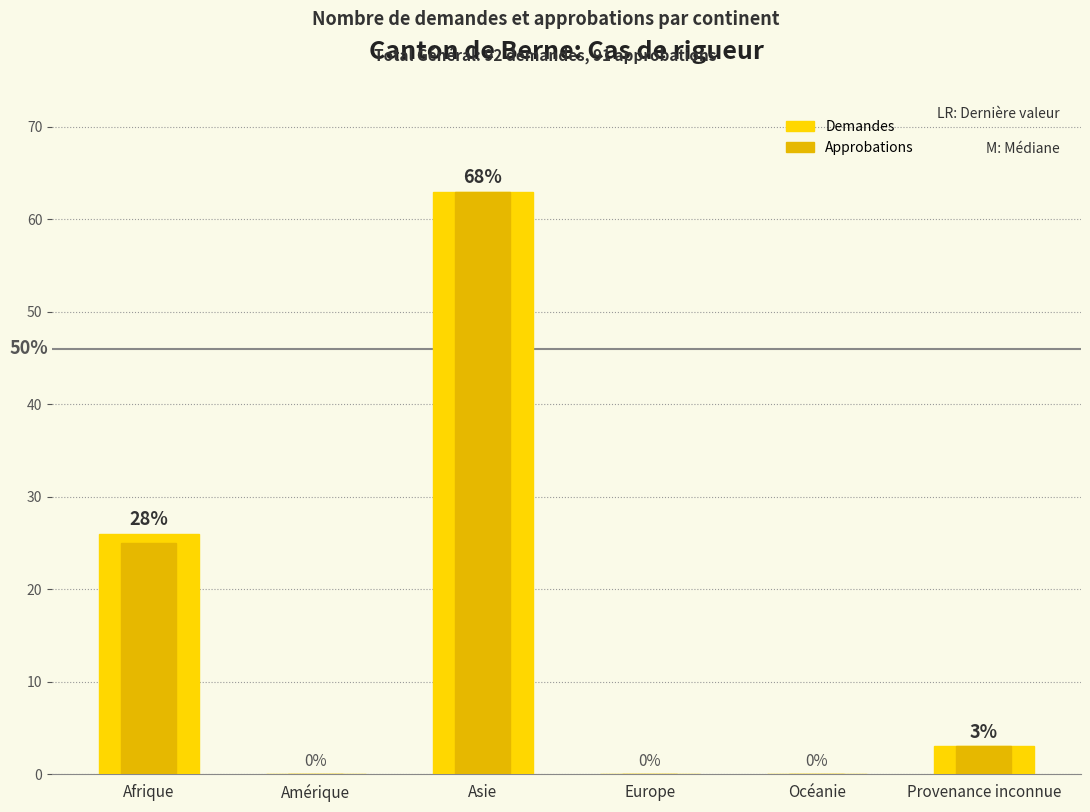

Is it true that Approbations equals 25 at Afrique?

True